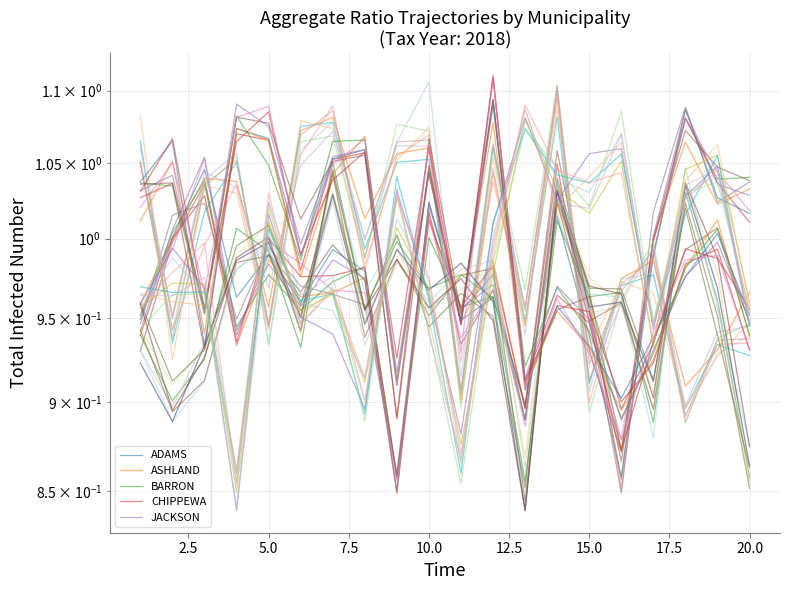

Is the value of ASHLAND at 17 greater than the value of BARRON at 14?

No